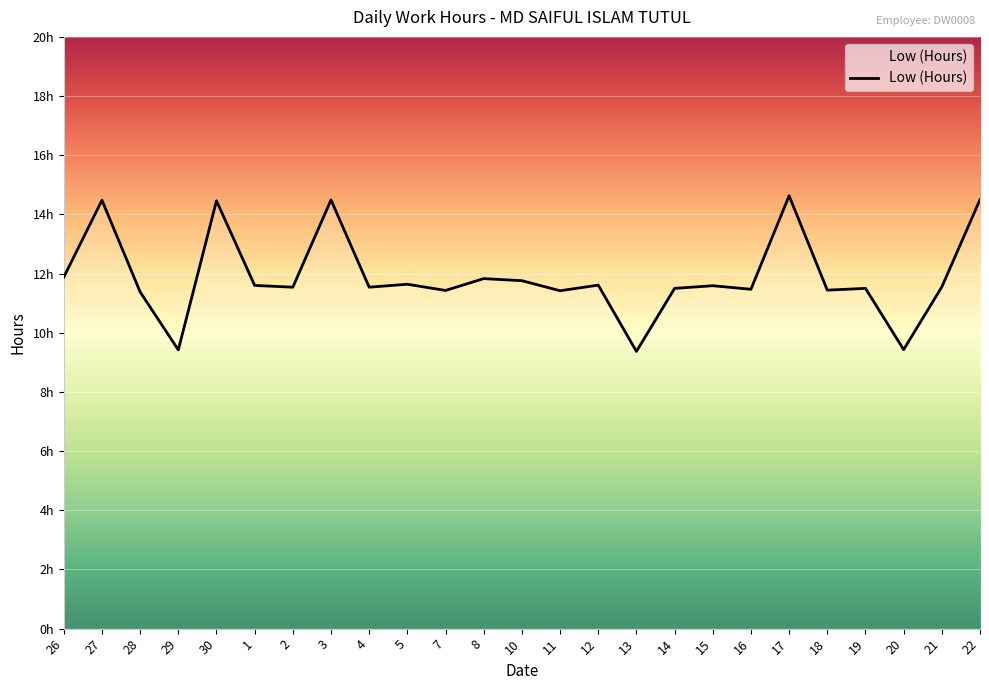

Does the chart display data point markers on the line(s)?

No